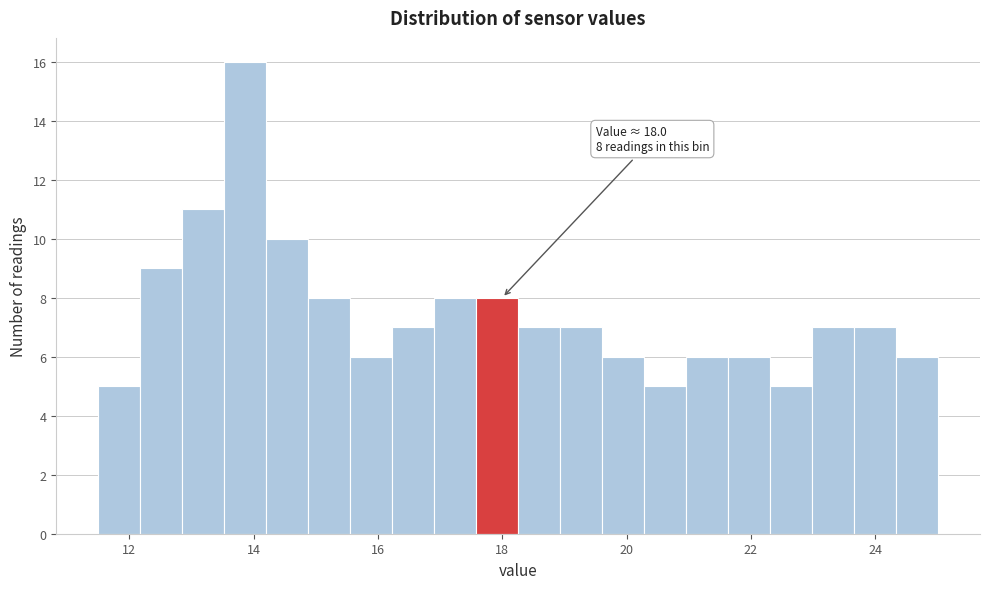

Read against the x-axis, roughly where is the centre of the tallest bar?

13.8